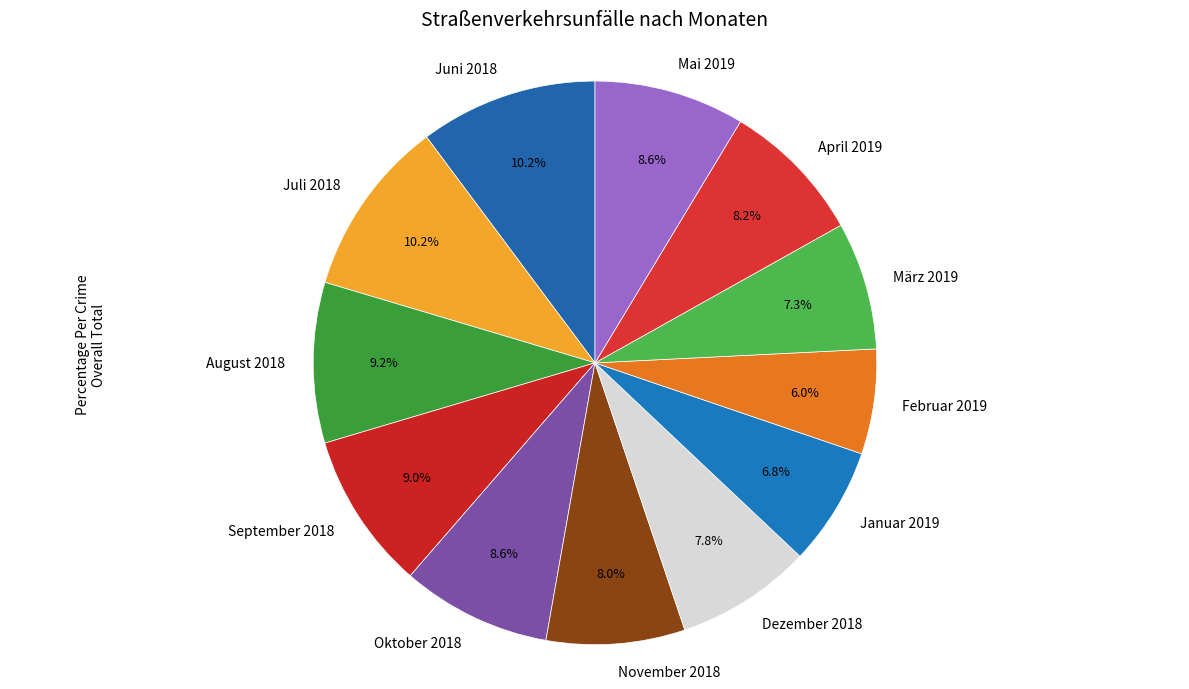

Is the sum of November 2018 and September 2018 greater than half?

No